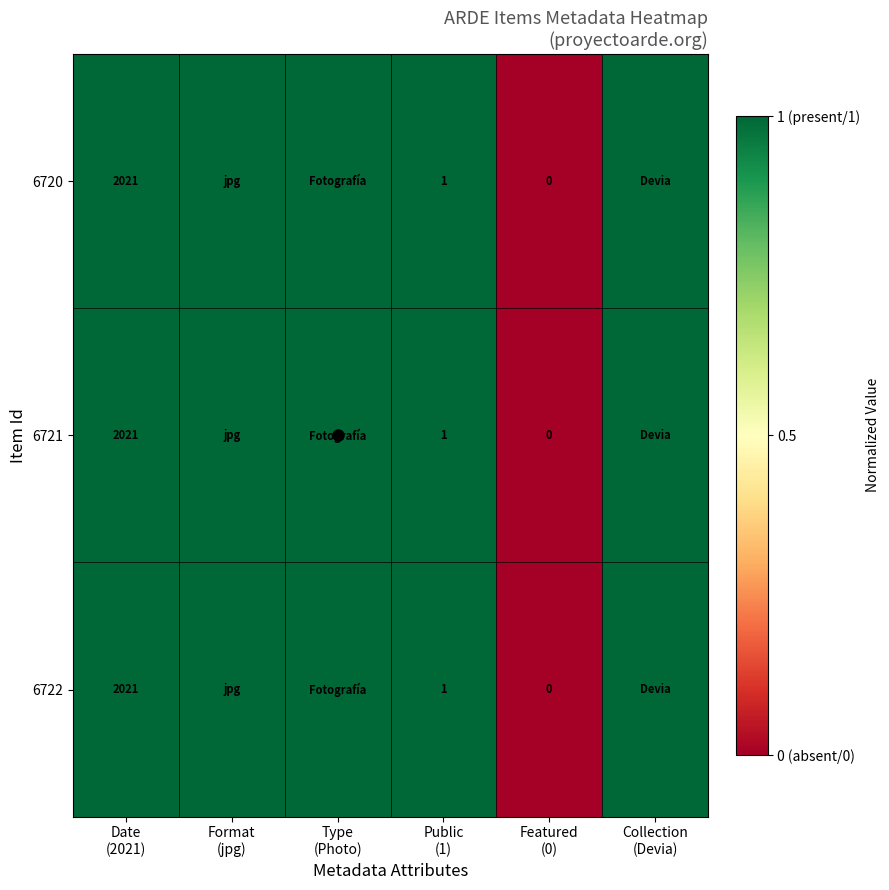

Where is 6721 nearest to the value 0?

Featured (0)